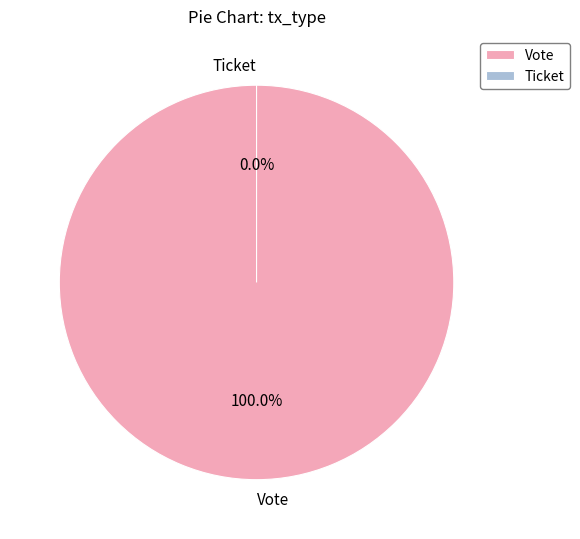

Which category has the biggest portion of the pie?

Vote